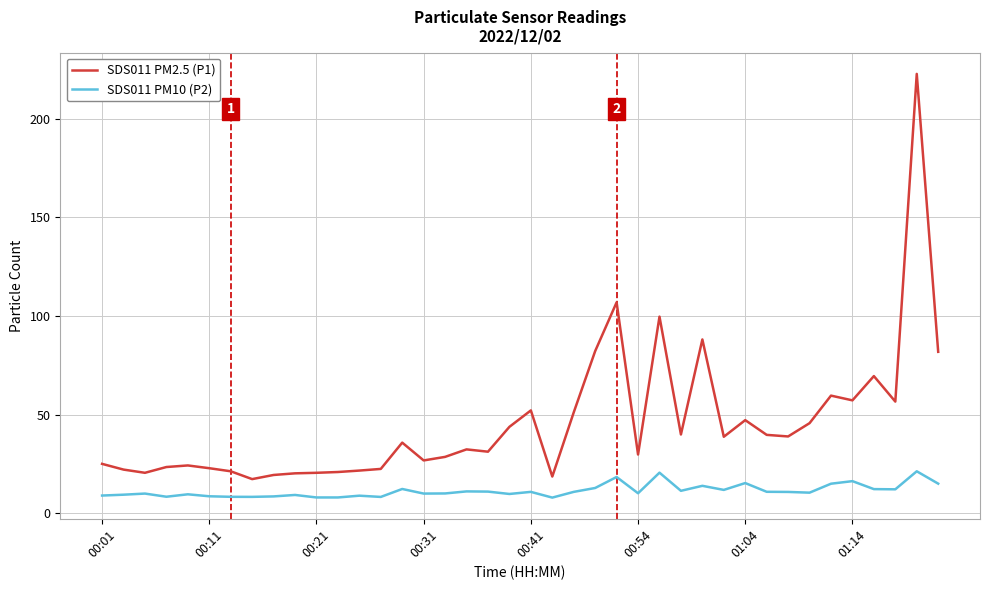

True or false: SDS011 PM2.5 (P1) and SDS011 PM10 (P2) intersect in this chart.

False